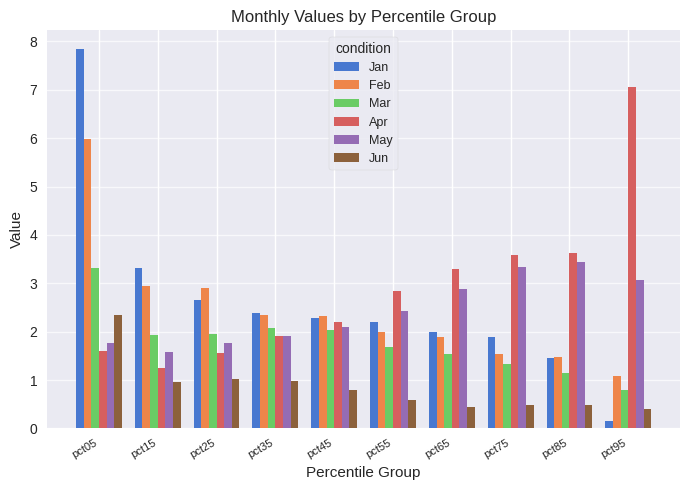

What is the average value of the Feb series?

2.5